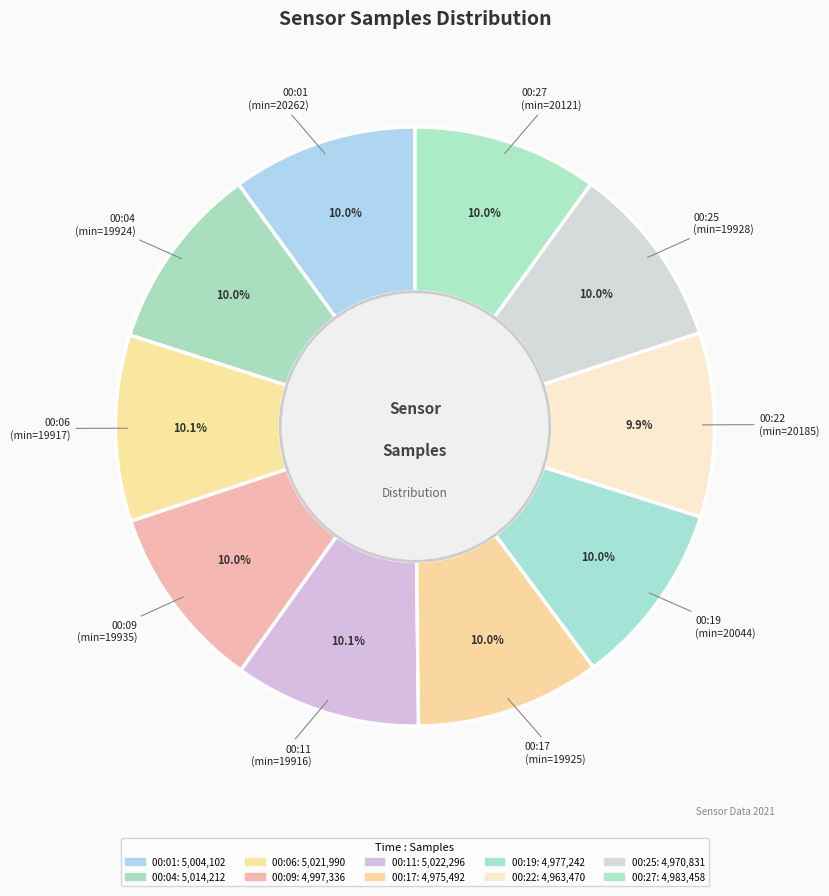

Is 00:27 the majority of the pie?

No